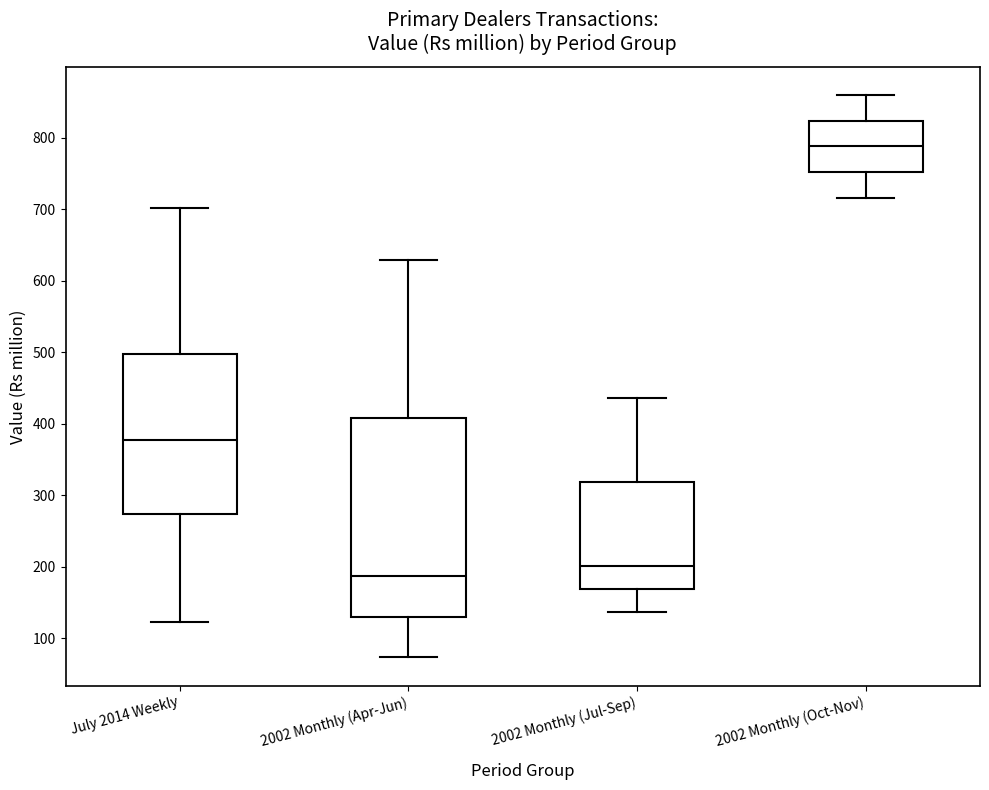

Where does the lower whisker of the box for 2002 Monthly (Oct-Nov) end on the y-axis? The values are not printed on the chart, so give them approximately, as read against the axis.

720